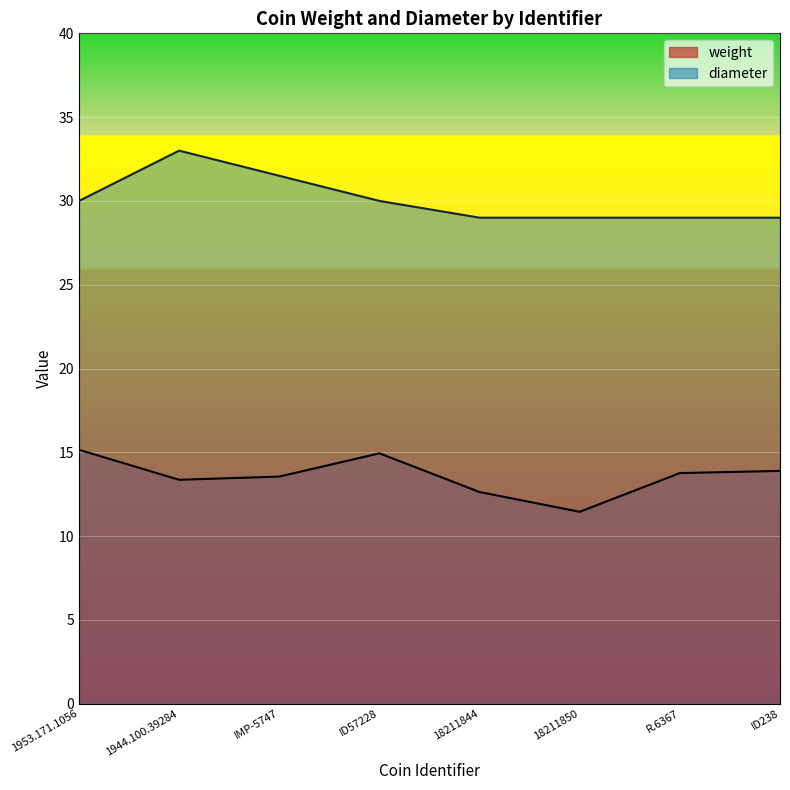

What is the greatest value displayed?

33.0